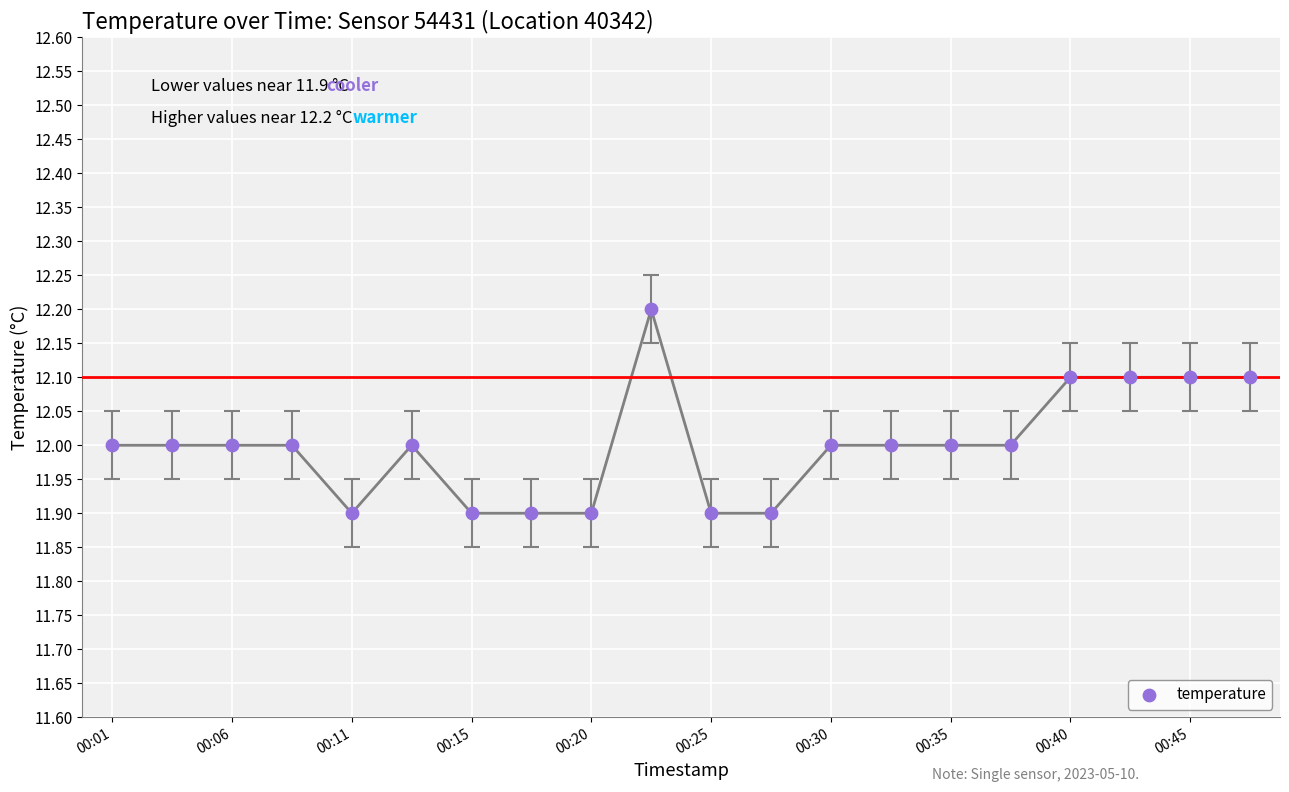

What is the range of Y values (max minus min)?

0.3